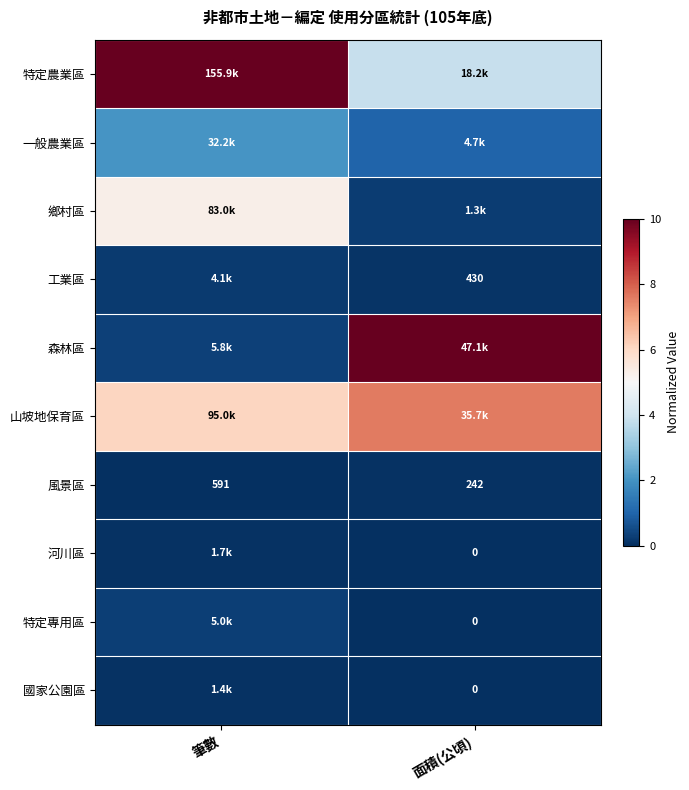

Which series has the largest total across all categories?

特定農業區